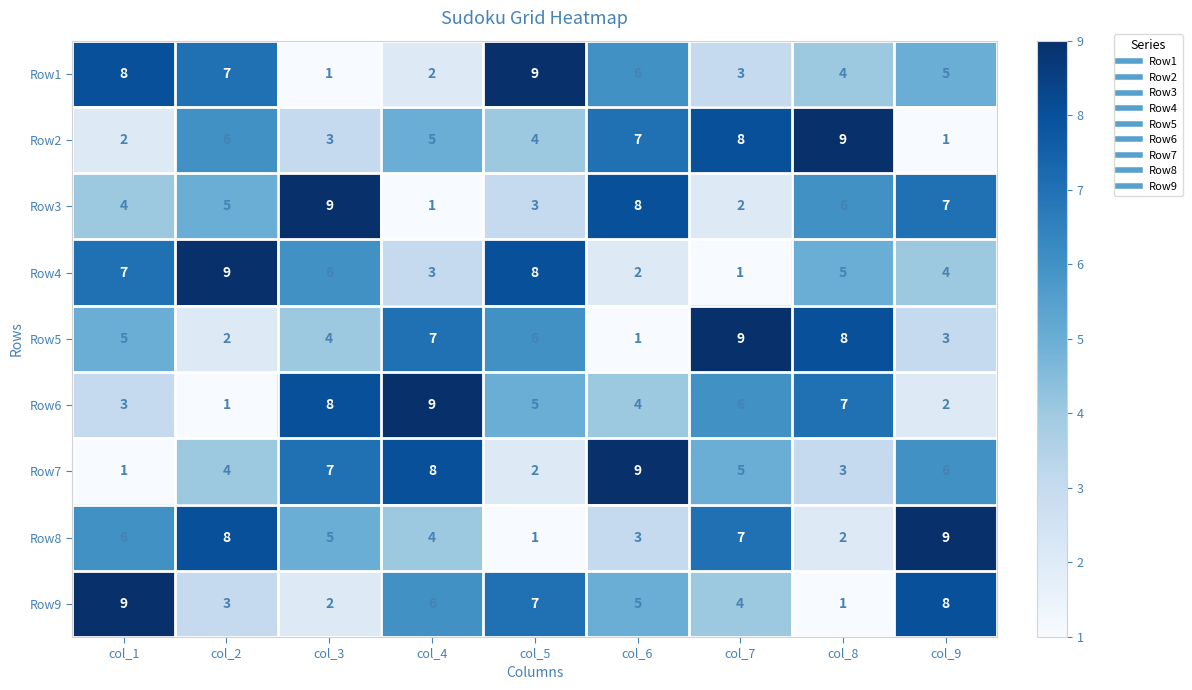

Count the number of data series in this chart.

9